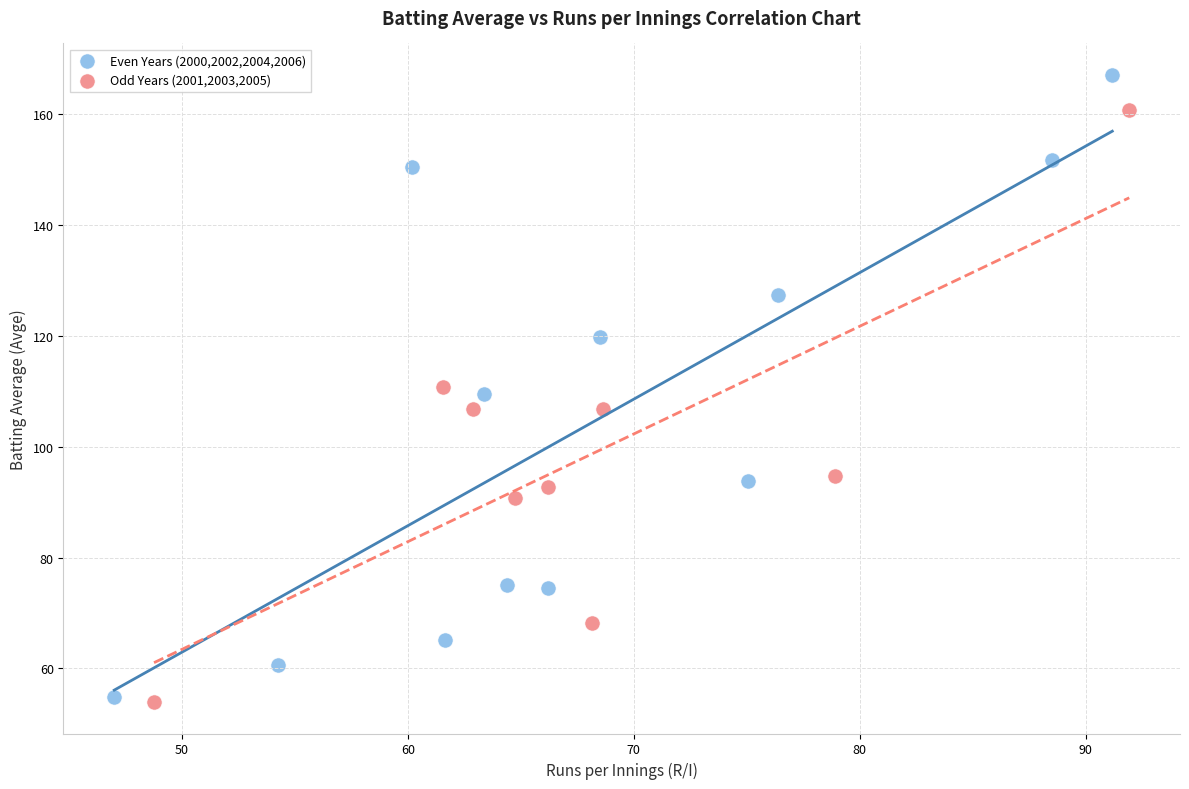

Which series contains the highest Y value?

Even Years (2000,2002,2004,2006)